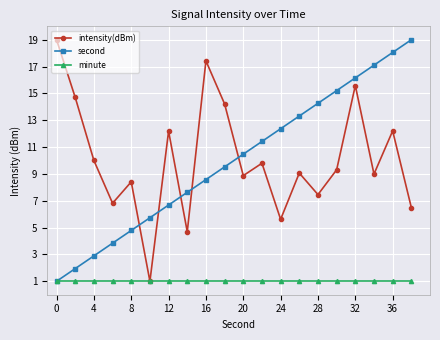

At how many categories does at least one series exceed 5?

20